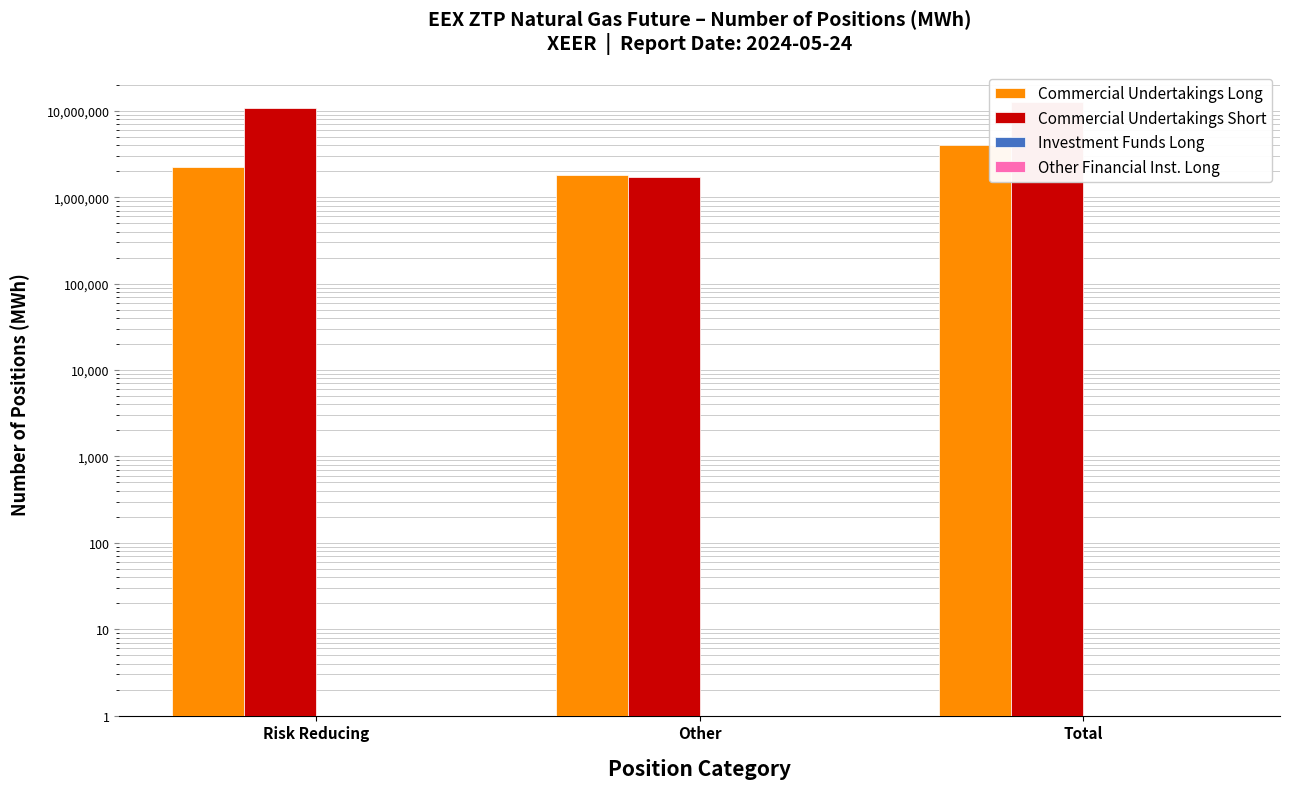

Which series changed the most between Risk Reducing and Other?

Commercial Undertakings Short